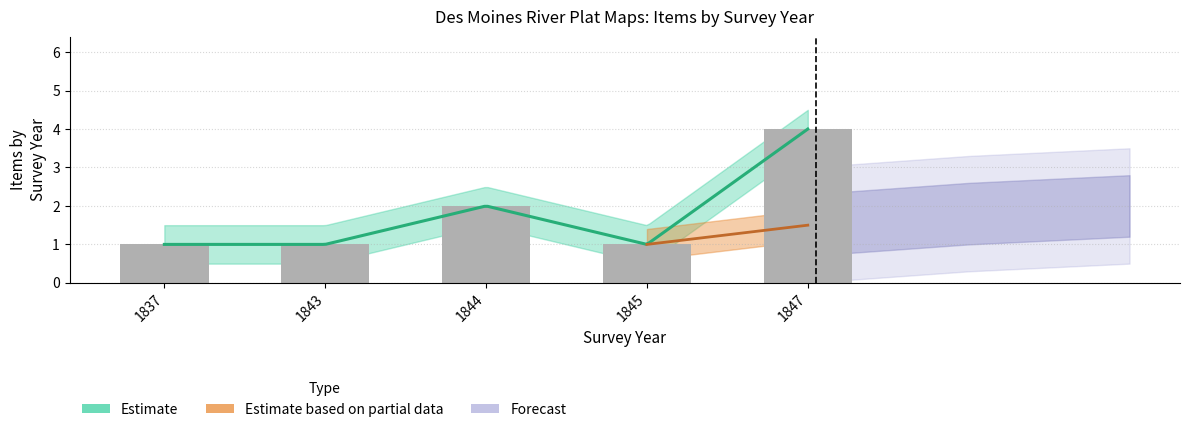

How many series are shown in this chart?

3